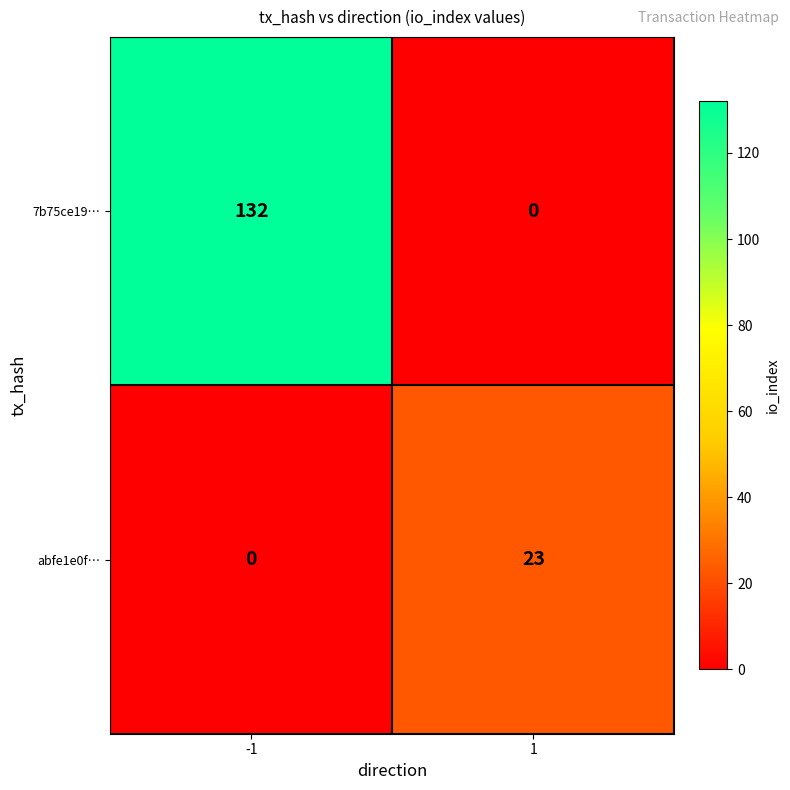

True or false: 7b75ce19… has a value of 58 at 1.

False